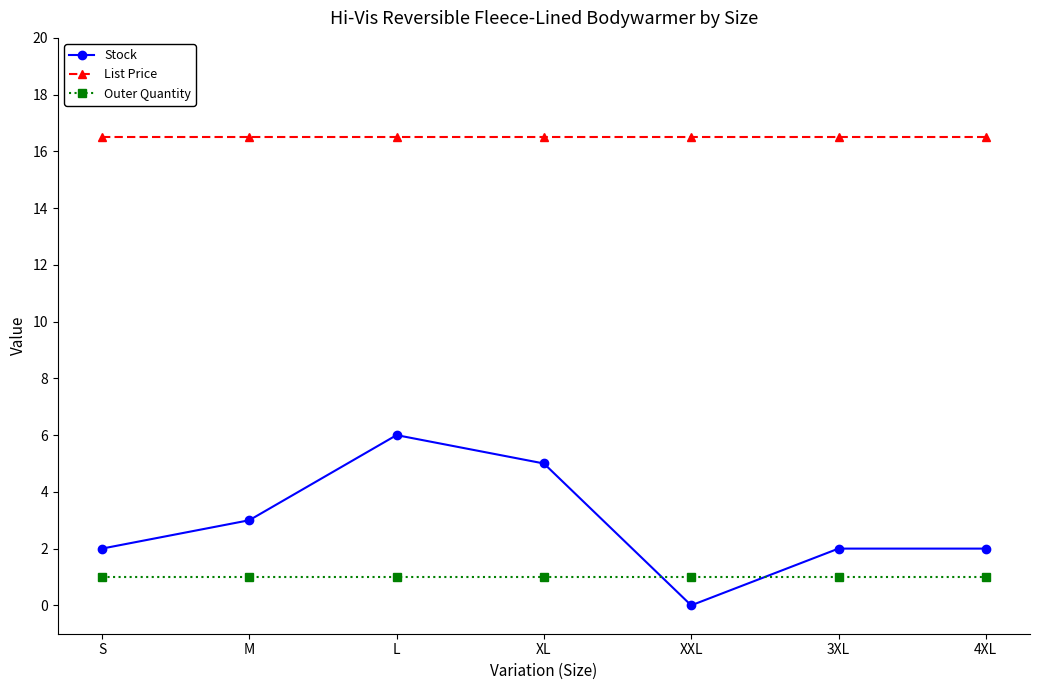

Reading left to right, extract all data points from this chart.

Stock: S=2.0	M=3.0	L=6.0	XL=5.0	XXL=0.0	3XL=2.0	4XL=2.0
List Price: S=16.5	M=16.5	L=16.5	XL=16.5	XXL=16.5	3XL=16.5	4XL=16.5
Outer Quantity: S=1.0	M=1.0	L=1.0	XL=1.0	XXL=1.0	3XL=1.0	4XL=1.0